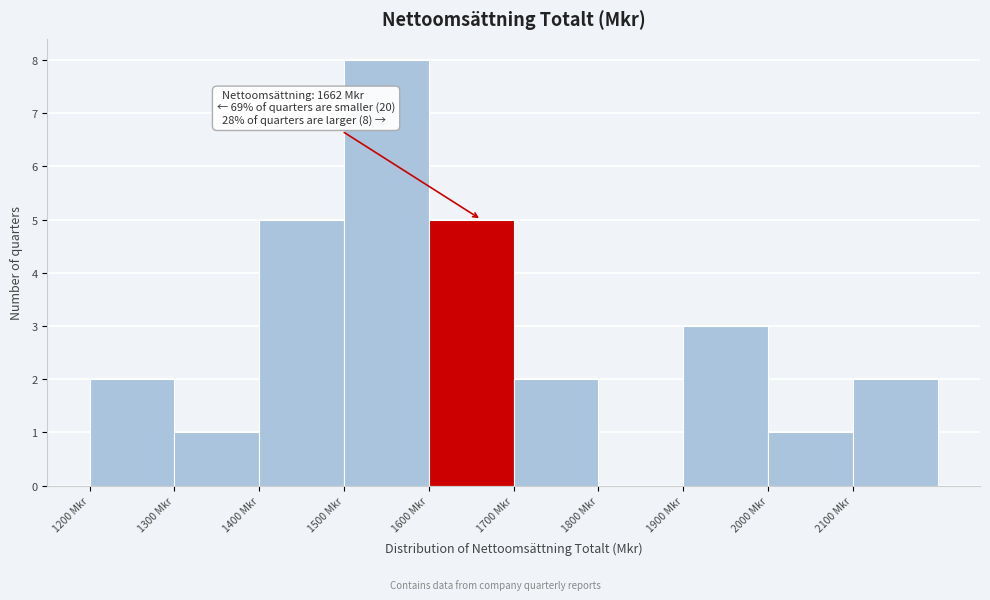

Over which range of the x-axis is the bar tallest?

1500 to 1600